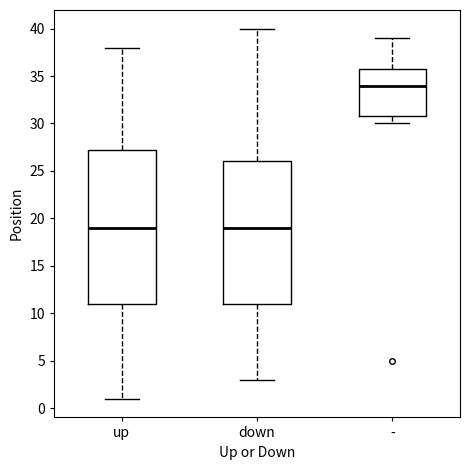

Which box's median line is the highest?

-